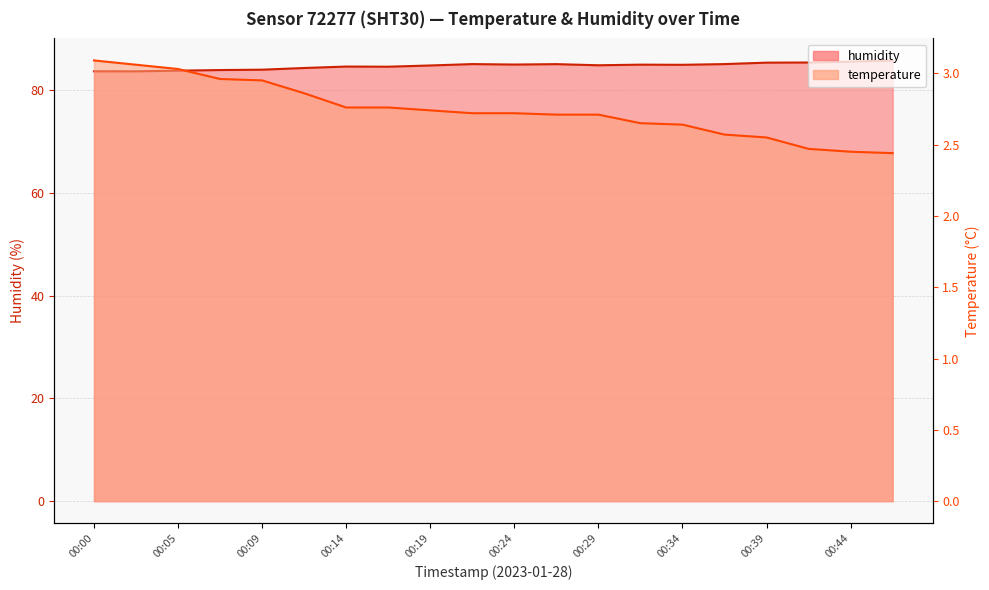

List the series in order of their overall mean, highest first.

humidity, temperature